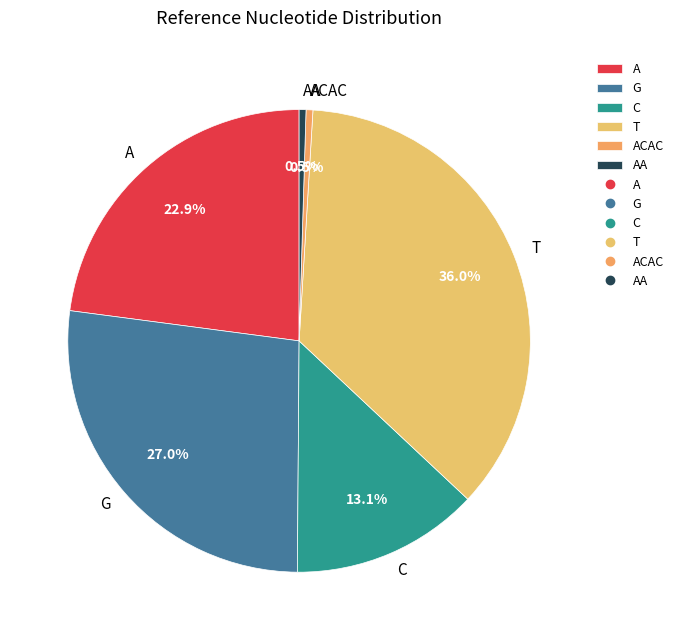

To the nearest percent, what is the average slice percentage?

17%